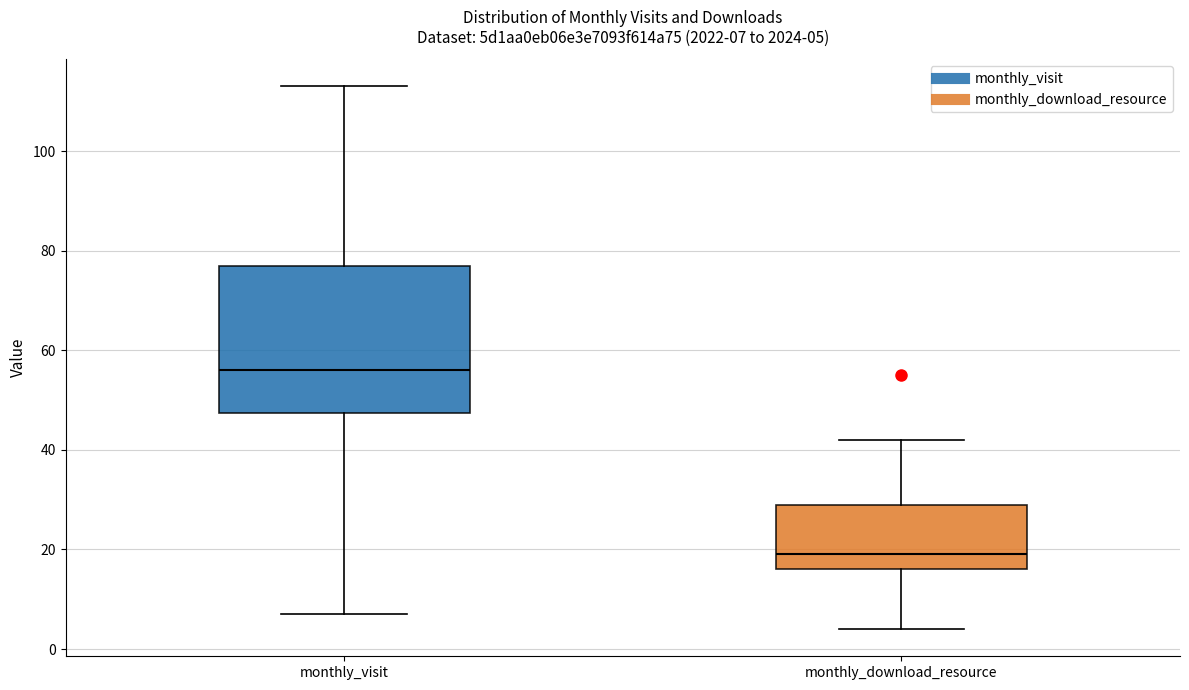

Which box has the highest median line?

monthly_visit